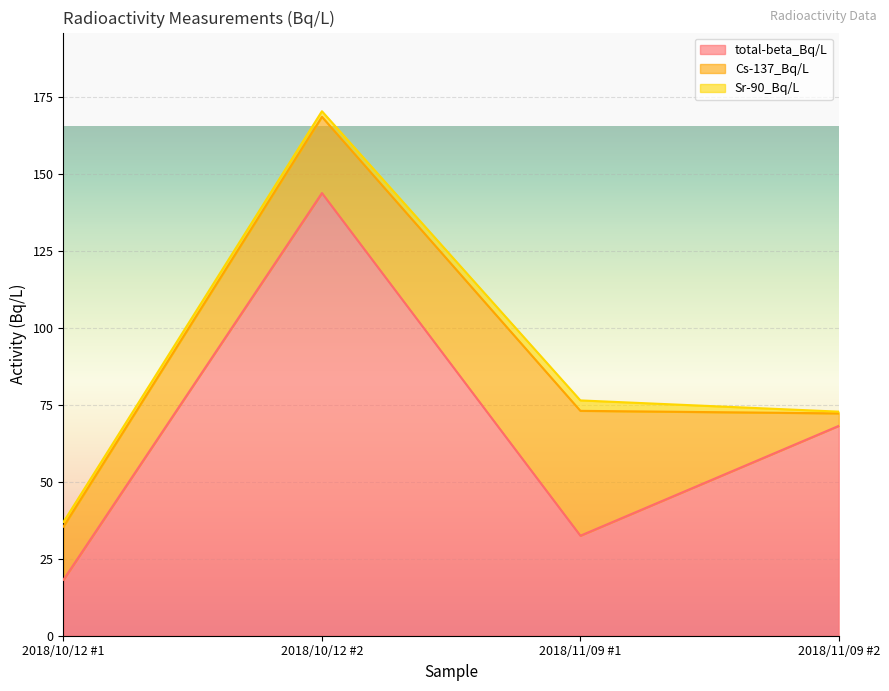

Reading right to left, extract all data points from this chart.

total-beta_Bq/L: 68.2	32.5	143.9	18.2
Cs-137_Bq/L: 4.1	40.6	24.8	17.3
Sr-90_Bq/L: 0.6	3.4	1.8	1.5